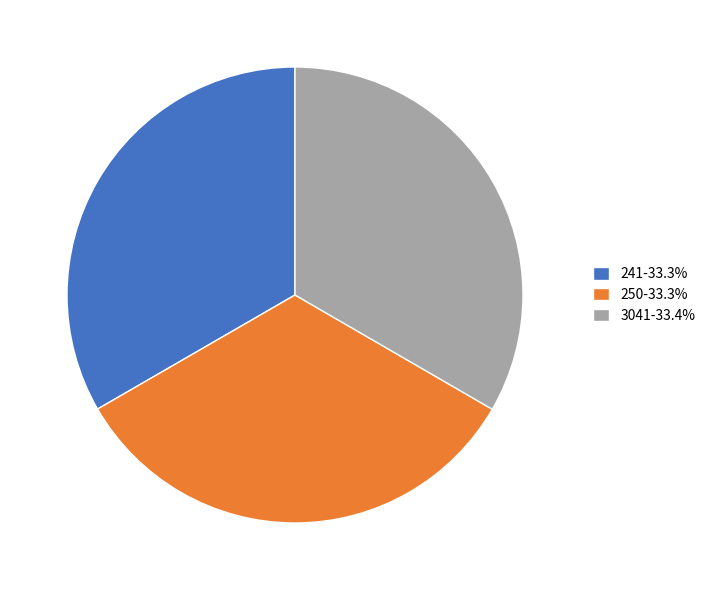

Combined, do 3041-33.4% and 250-33.3% account for over 50%?

Yes